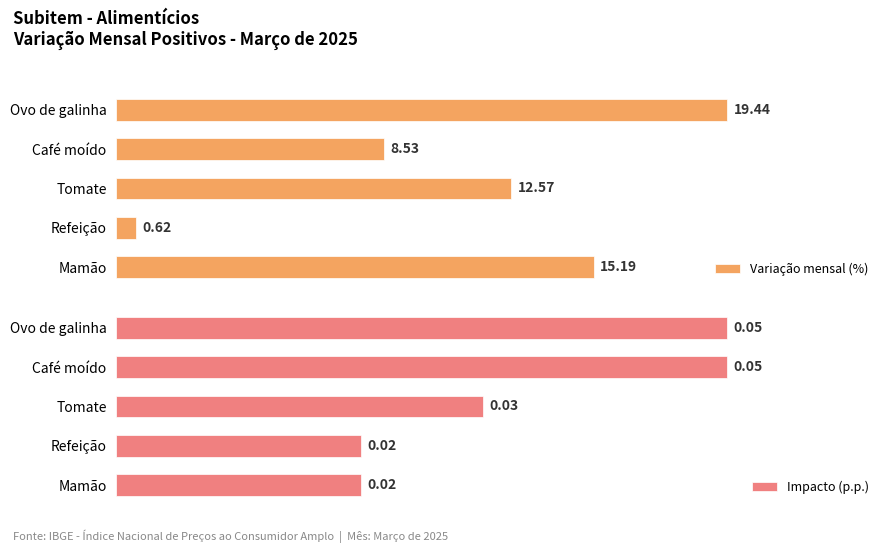

At which label does Variação mensal (%) reach its peak?

Ovo de galinha